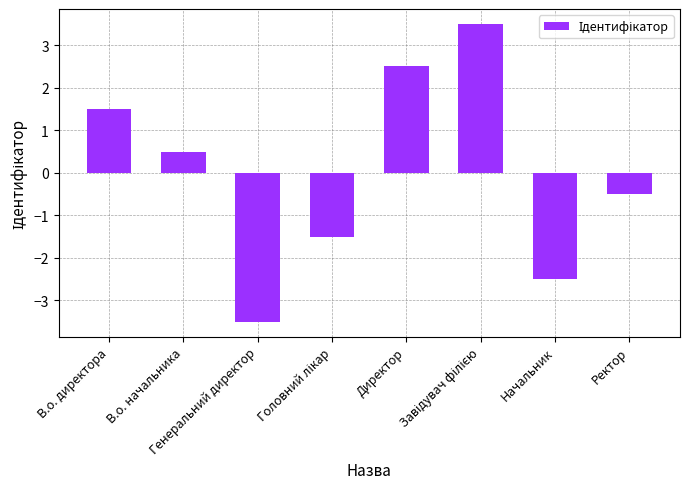

What is the label of the 6th bar from the right?

Генеральний директор